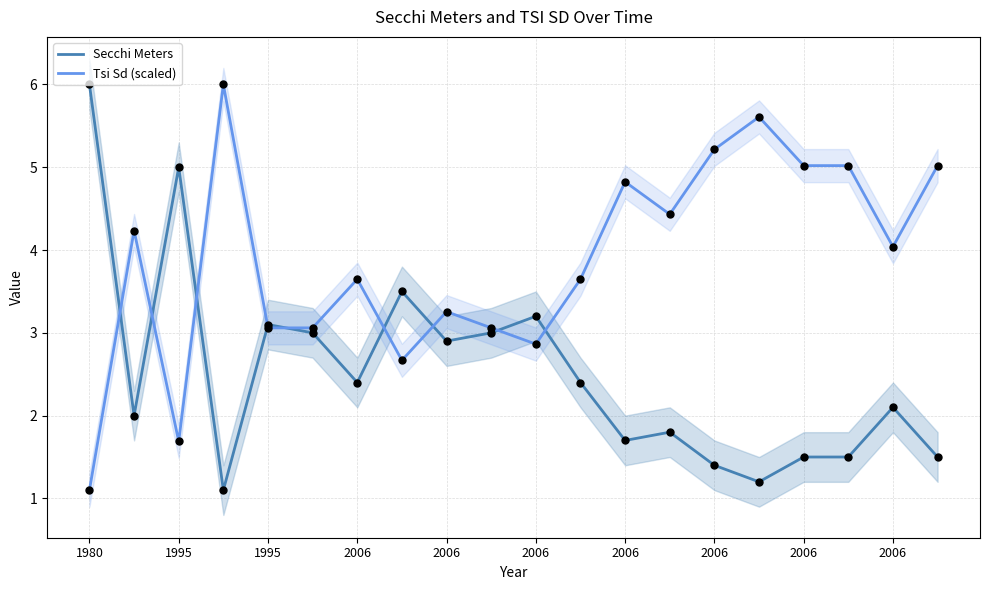

Which series reaches the maximum Y coordinate?

Secchi Meters